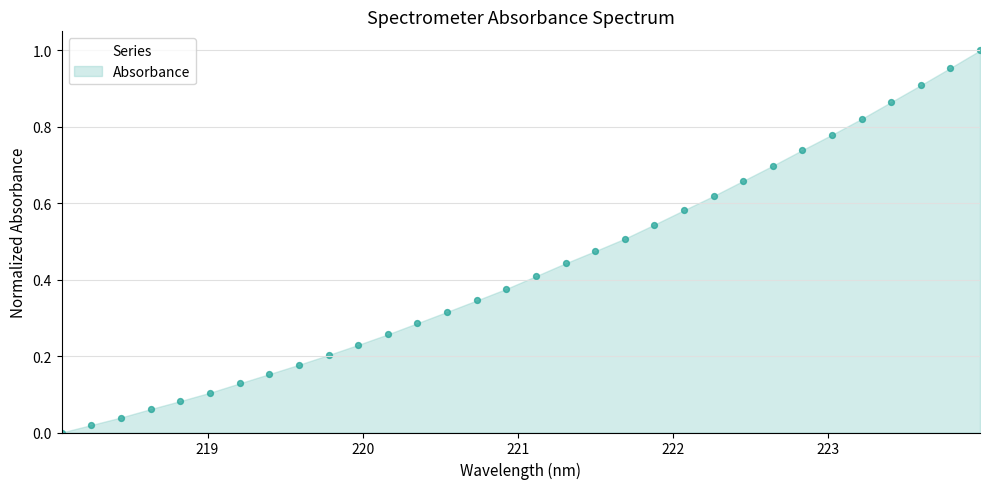

What is the range of X values (max minus min)?

5.9